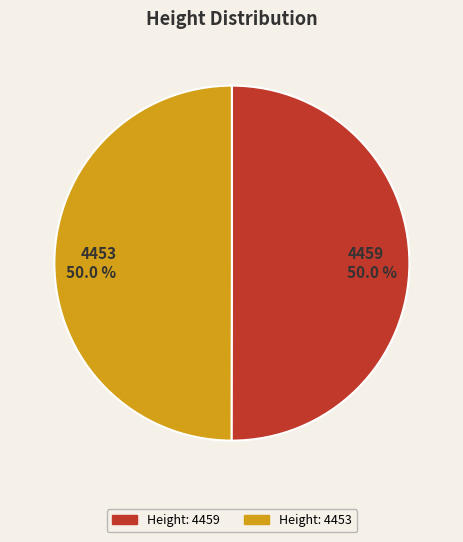

What is the ratio of the value at 4459 to the value at 4453?

1.0